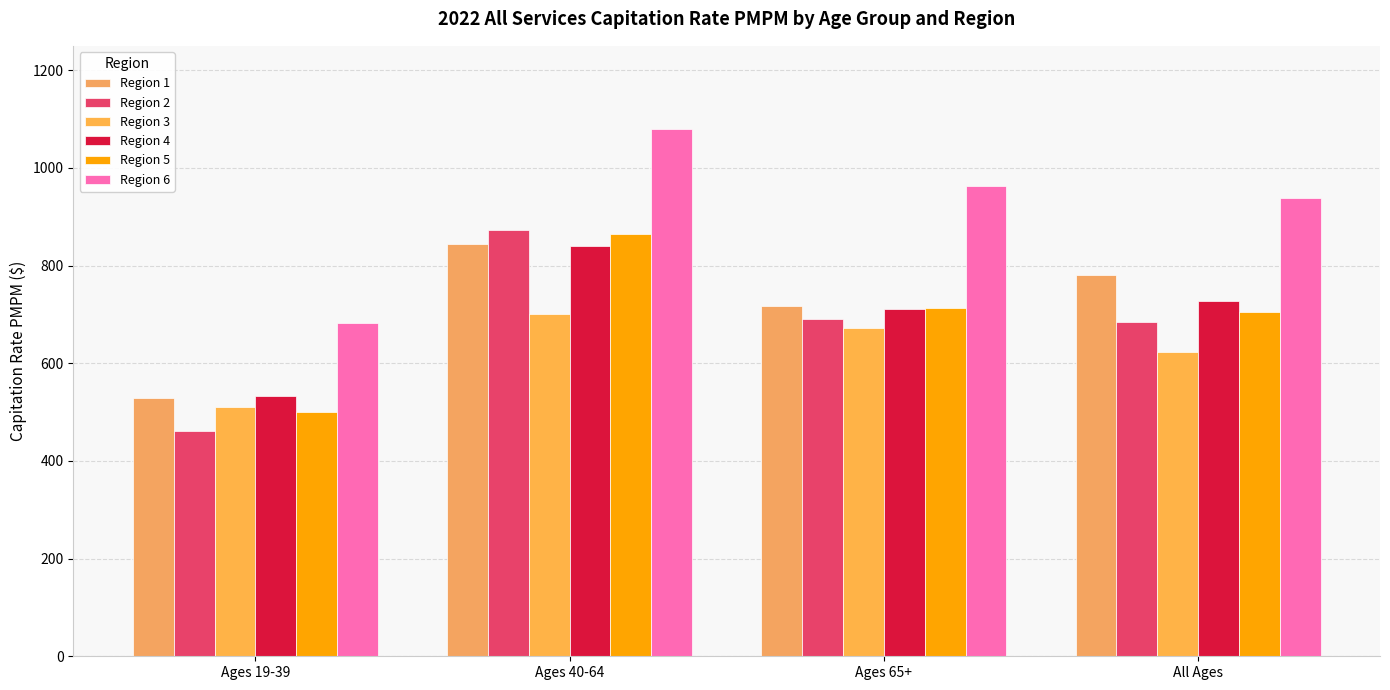

Rank the categories by Region 3 value from lowest to highest.

Ages 19-39, All Ages, Ages 65+, Ages 40-64